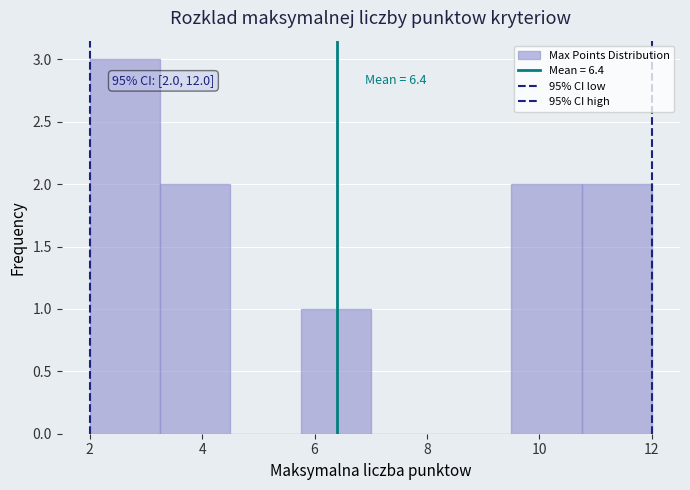

Over which range of the x-axis is the bar tallest?

2.00 to 3.25